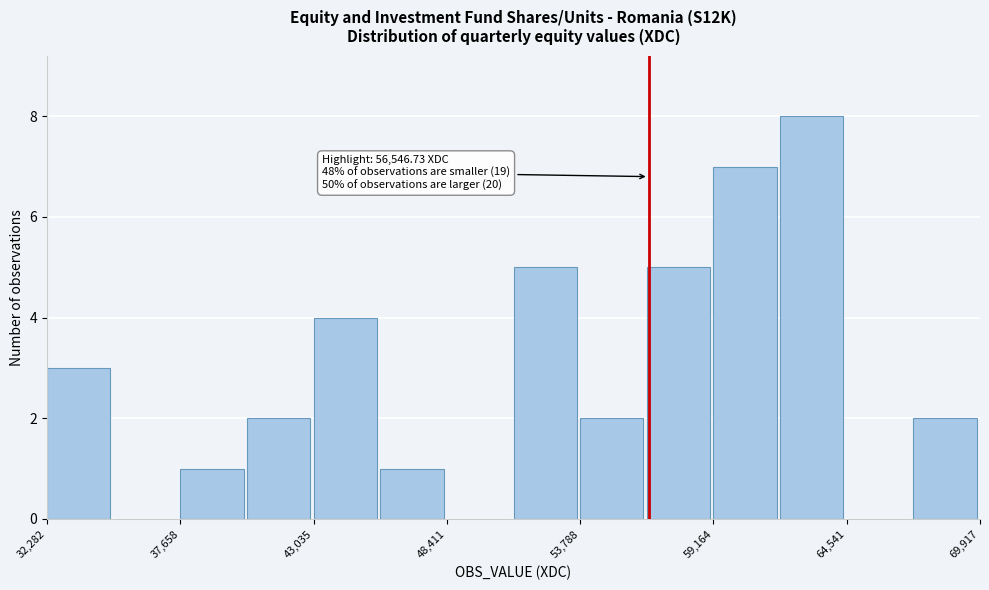

Around what value on the x-axis is the tallest bar? Give the approximate position of its centre, as read against the axis.

63000